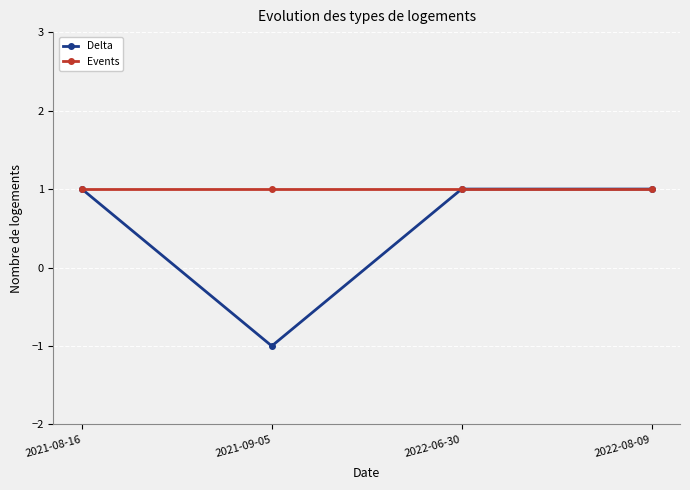

Is the value of Events at 2021-08-16 greater than the value of Delta at 2021-09-05?

Yes